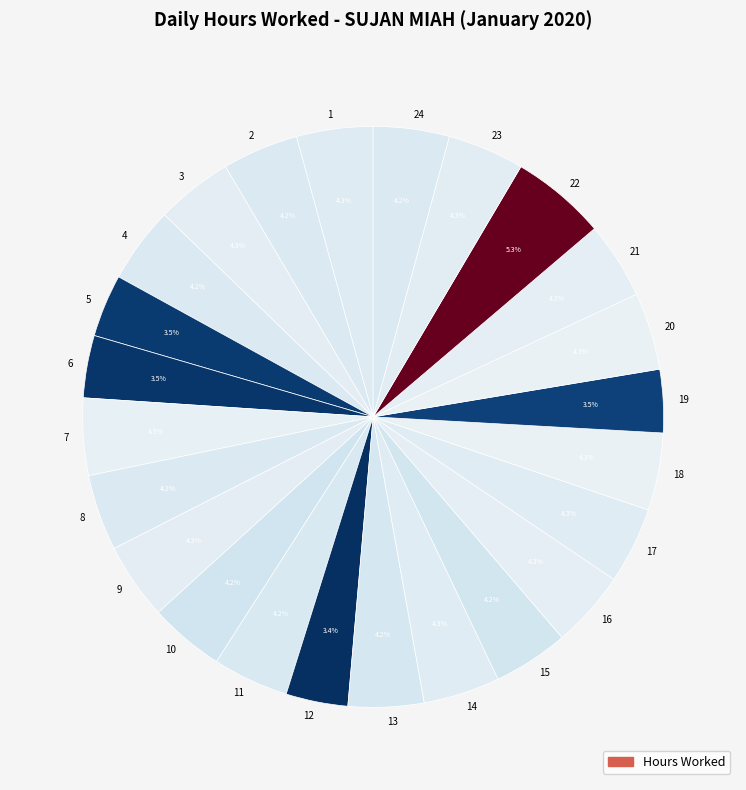

Combined, what portion of the pie is 16 and 22?

9.6%